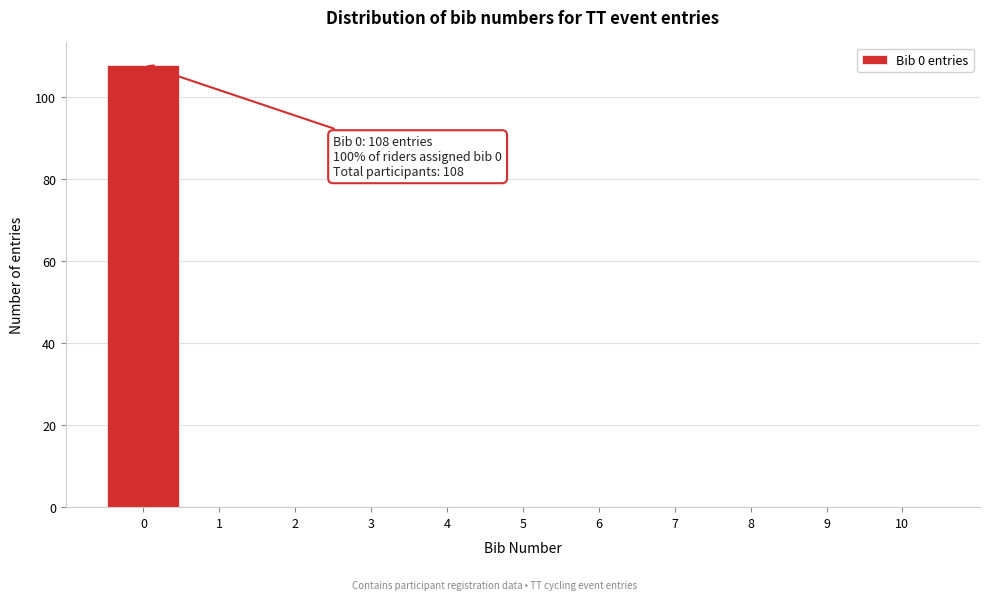

Which range on the x-axis has the tallest bar?

-0.5 to 0.5